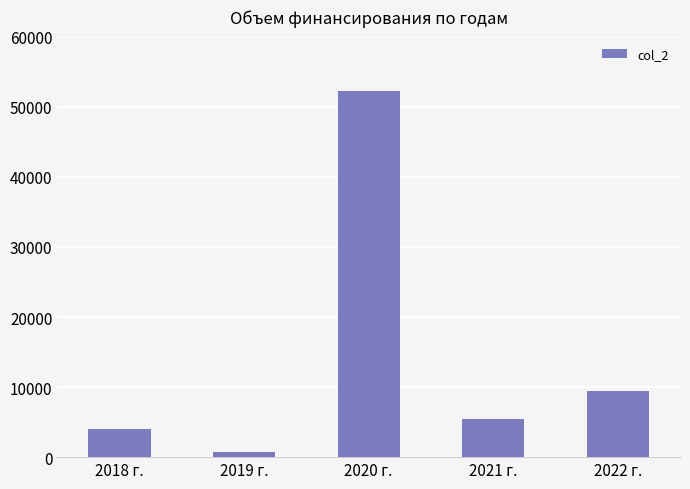

Is it true that the value at 2021 г. is 5479.1?

True